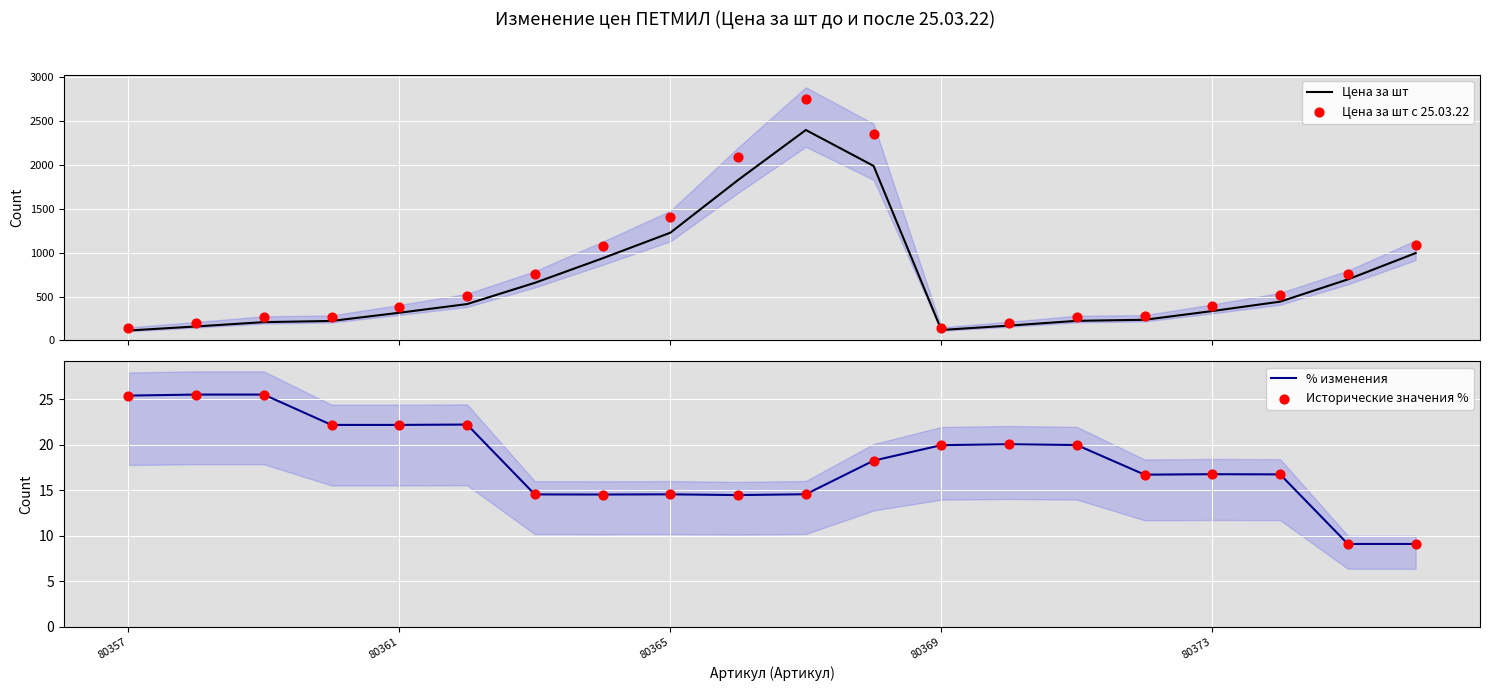

At how many categories does at least one series exceed 1055?

6